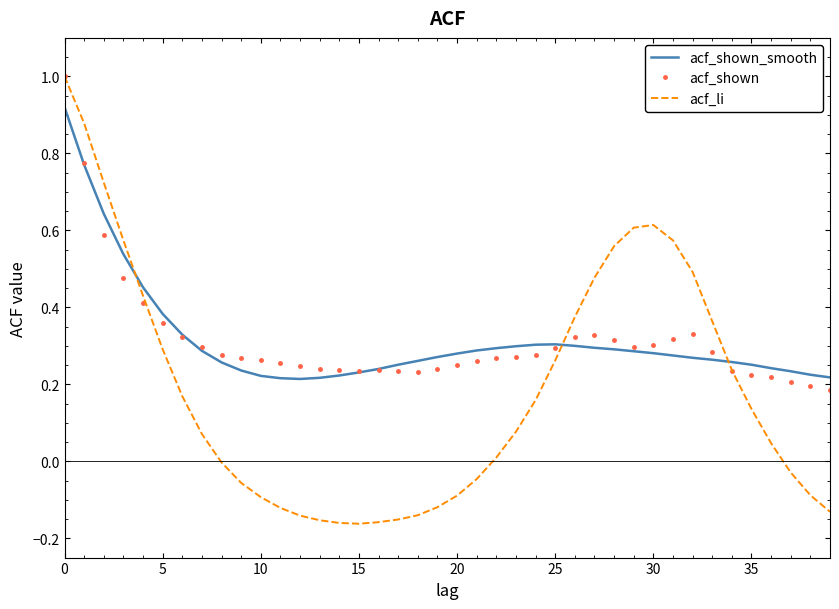

What is the maximum value shown in the chart?

1.0